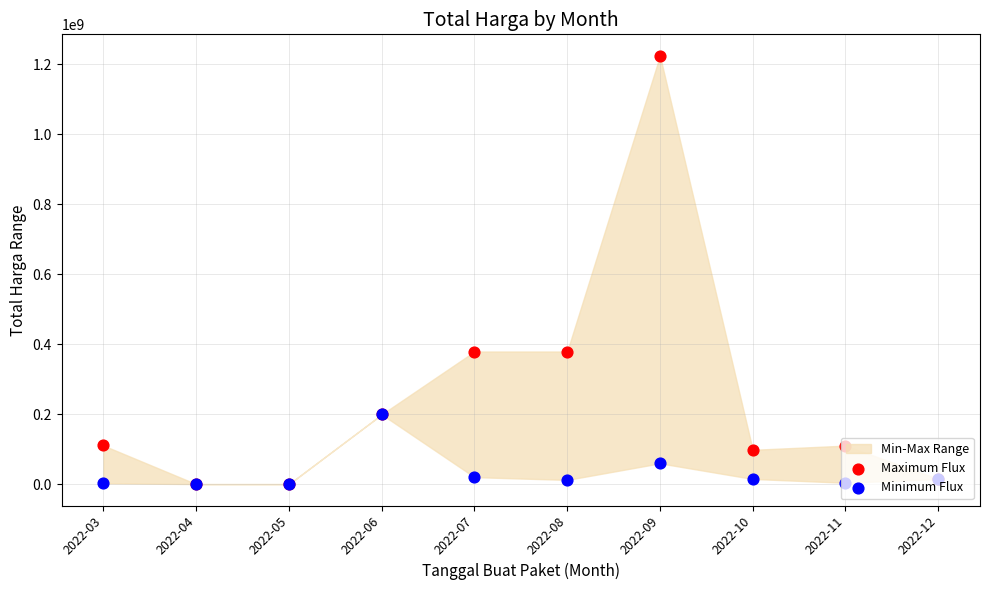

What is the total value across all series at 2022-03?

112785740